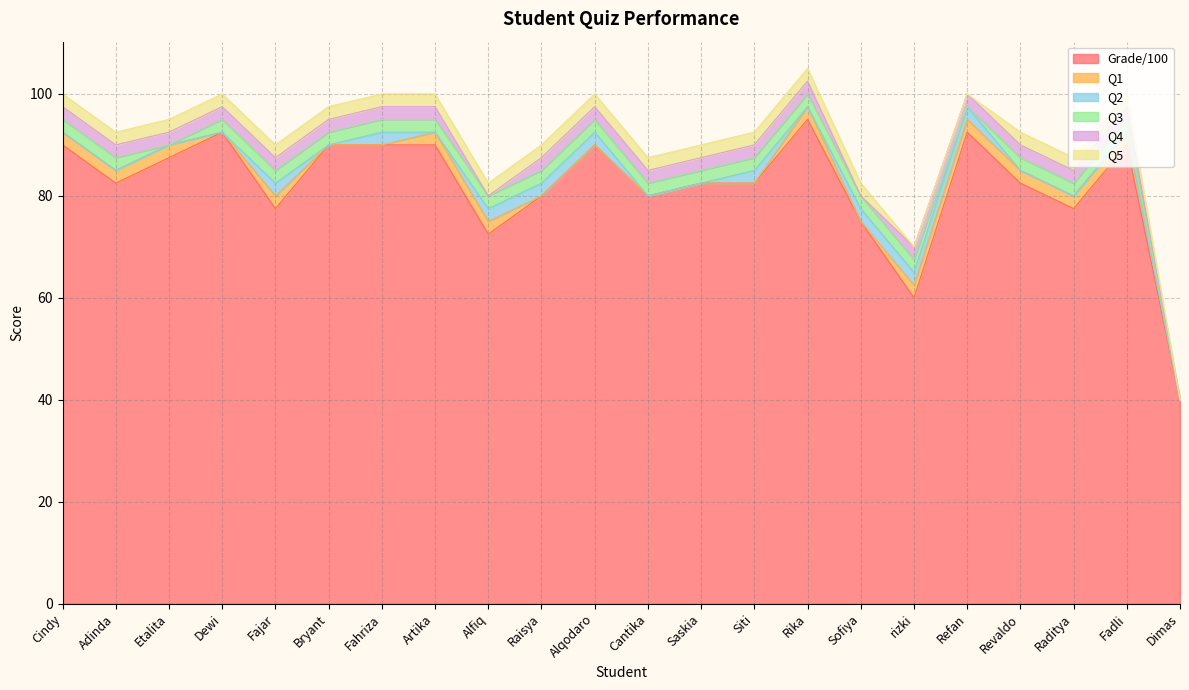

What is the sum of all Grade/100 values?

1800.0